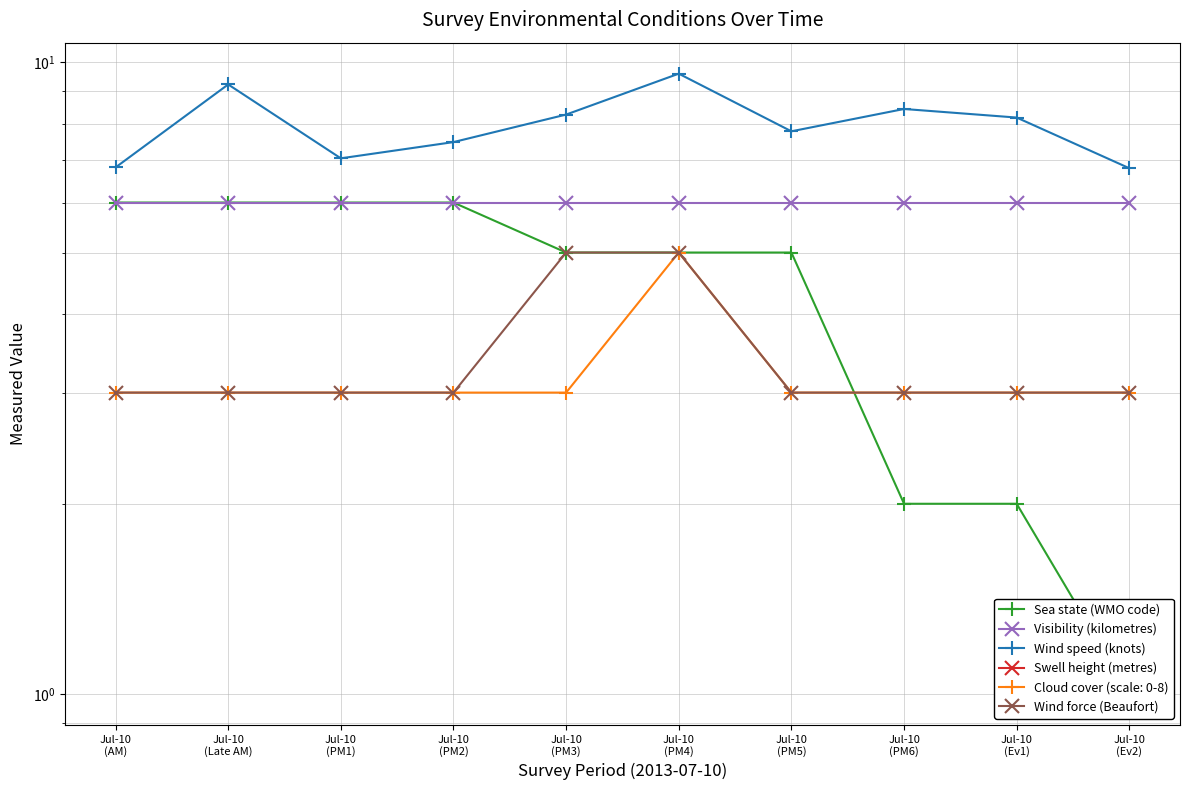

Rank the series by their maximum value, from highest to lowest.

Wind speed (knots), Sea state (WMO code), Visibility (kilometres), Wind force (Beaufort), Swell height (metres)